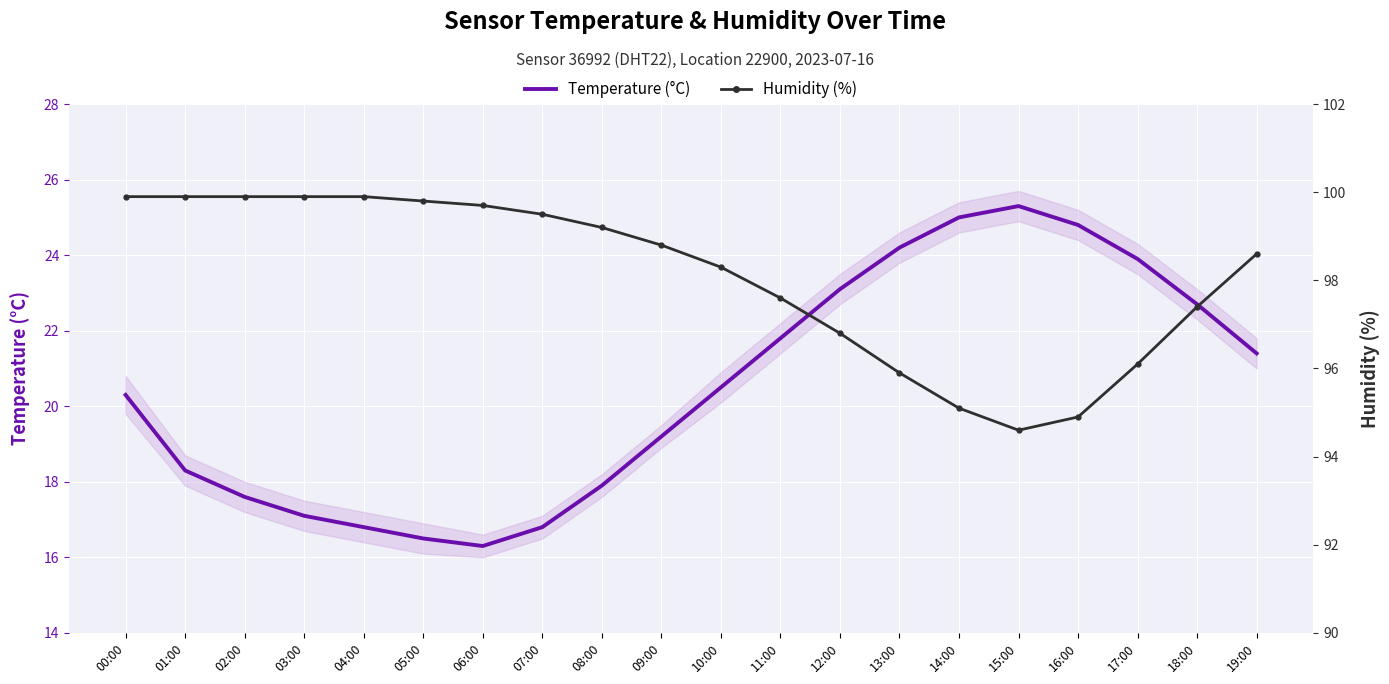

True or false: Temperature (°C) has a value of 5.5 at 09:00.

False